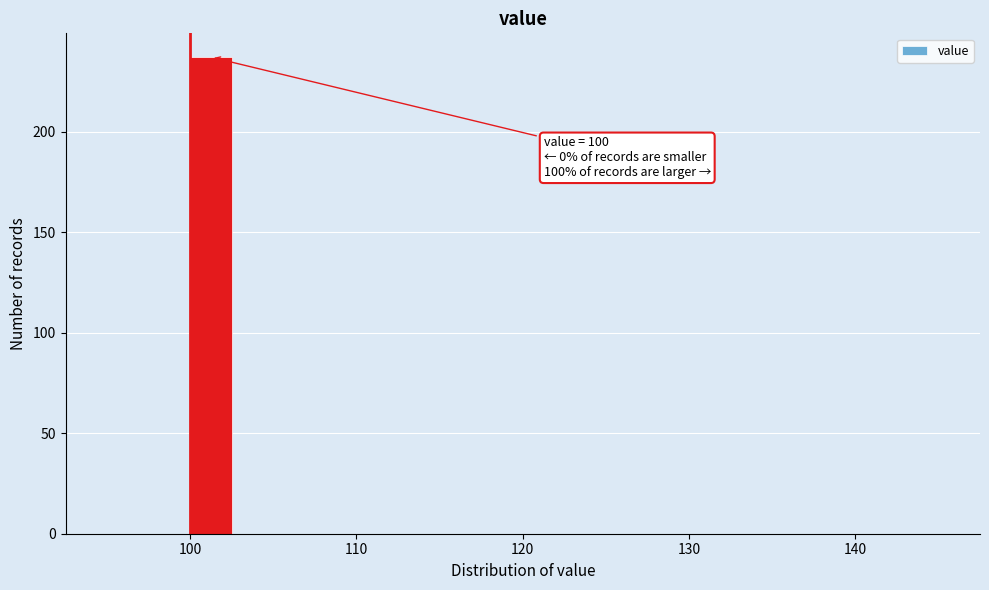

Around what value on the x-axis is the tallest bar? Give the approximate position of its centre, as read against the axis.

101